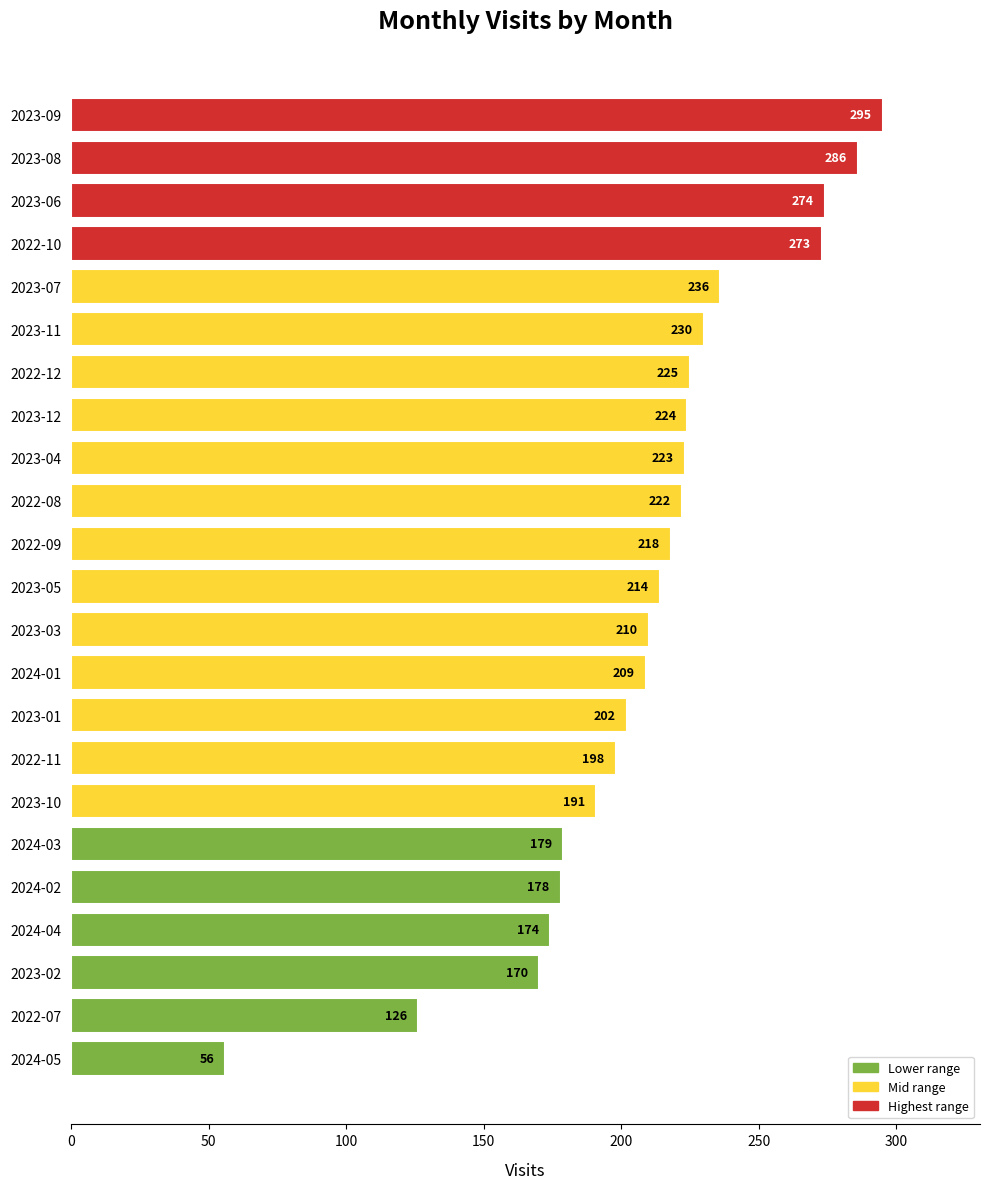

Rank the categories by value from highest to lowest.

2023-09, 2023-08, 2023-06, 2022-10, 2023-07, 2023-11, 2022-12, 2023-12, 2023-04, 2022-08, 2022-09, 2023-05, 2023-03, 2024-01, 2023-01, 2022-11, 2023-10, 2024-03, 2024-02, 2024-04, 2023-02, 2022-07, 2024-05